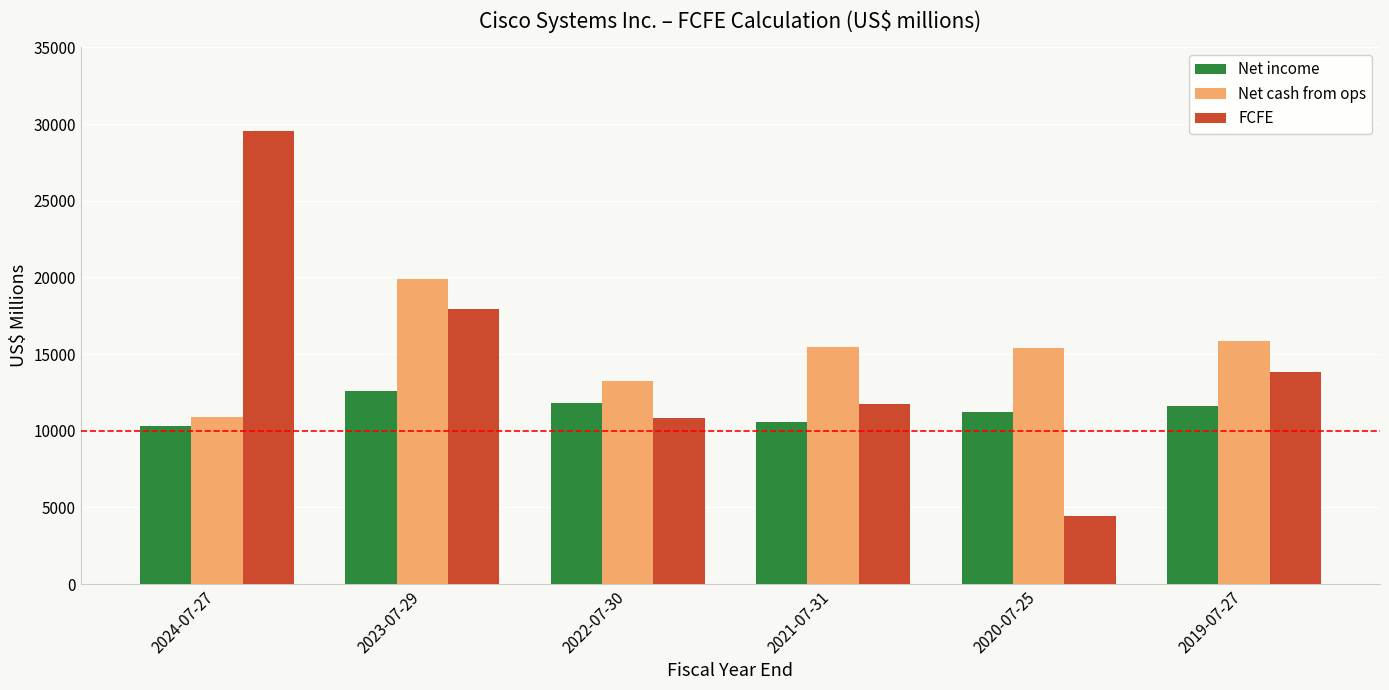

The value of Net cash from ops at 2019-07-27 is 15831. True or false?

True